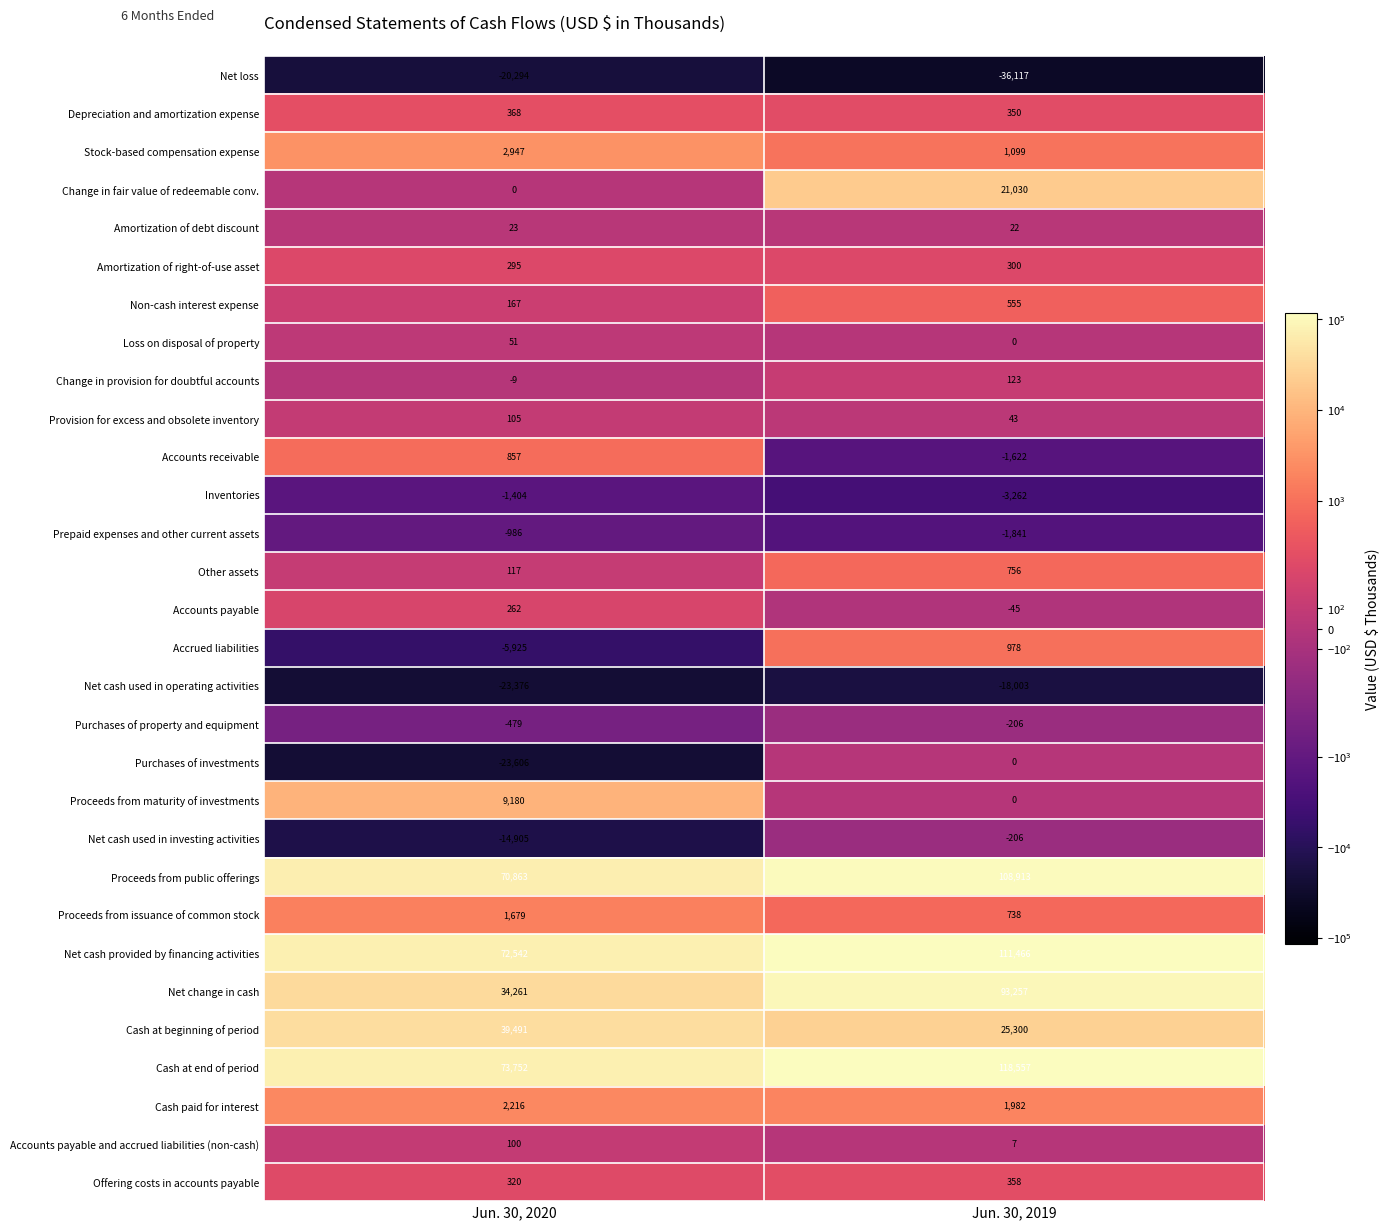

Which series changed the most between Jun. 30, 2020 and Jun. 30, 2019?

Net change in cash